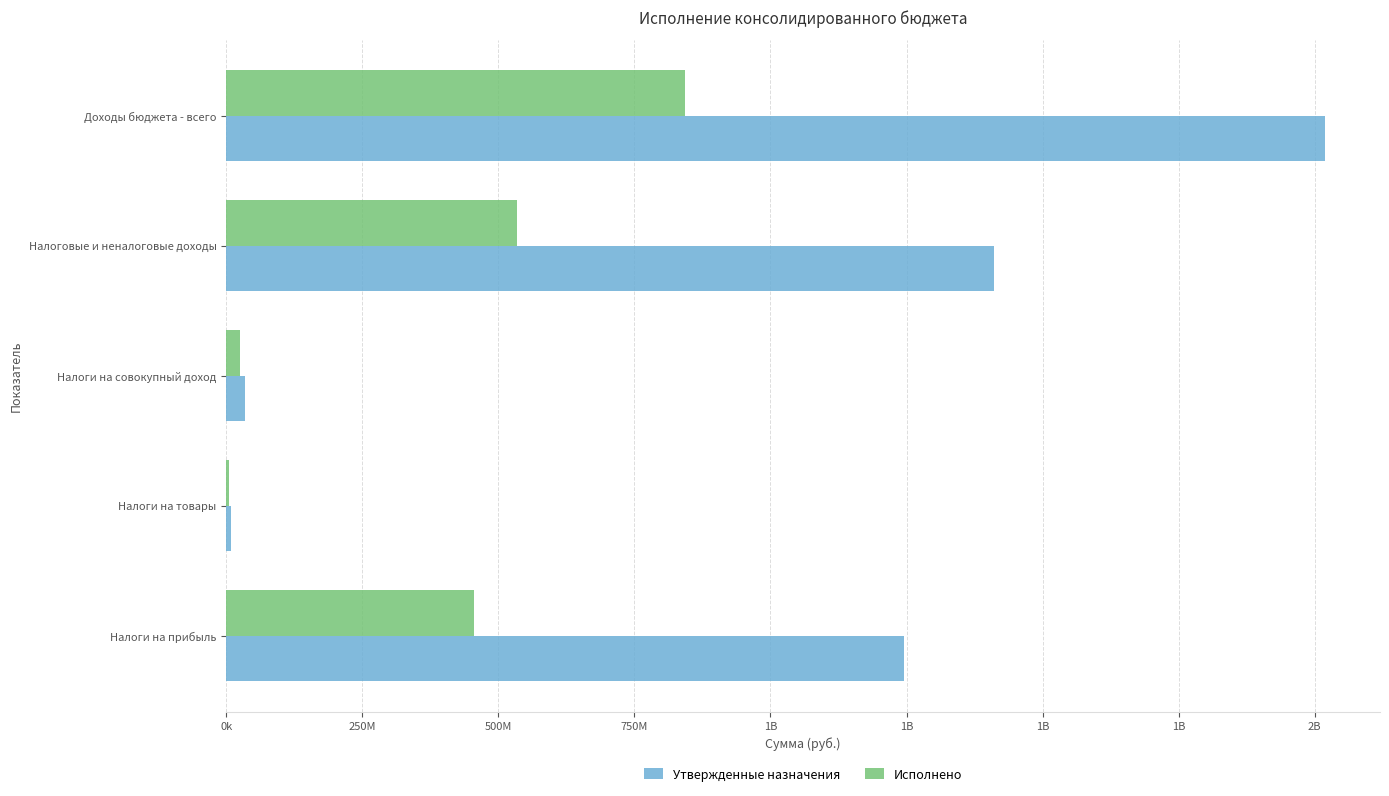

What are all the series names shown in the legend?

Утвержденные назначения, Исполнено